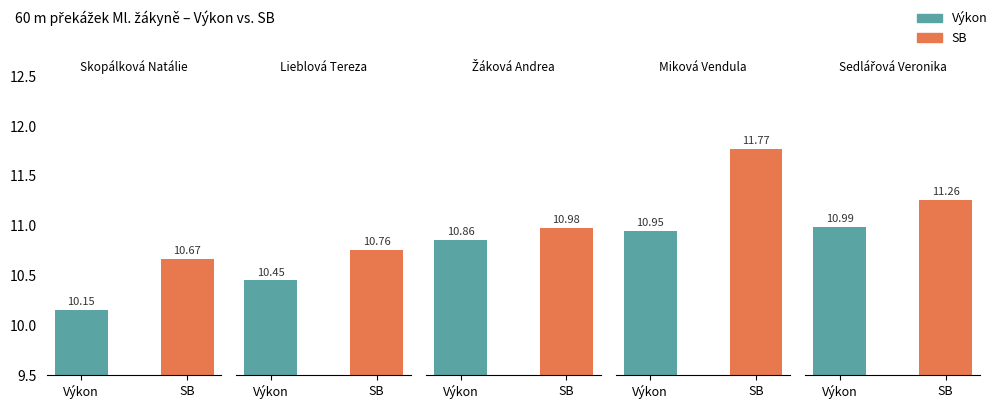

At which category does the chart reach its minimum across all series?

Výkon